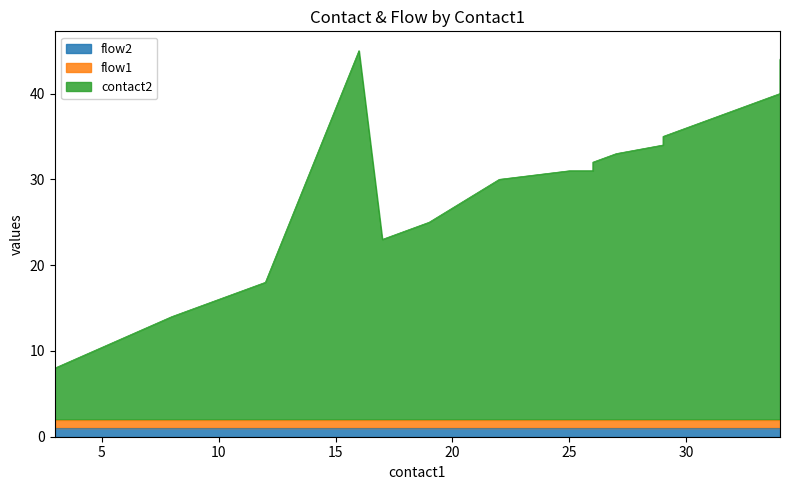

Which series changed the most between 9 and 29?

contact2